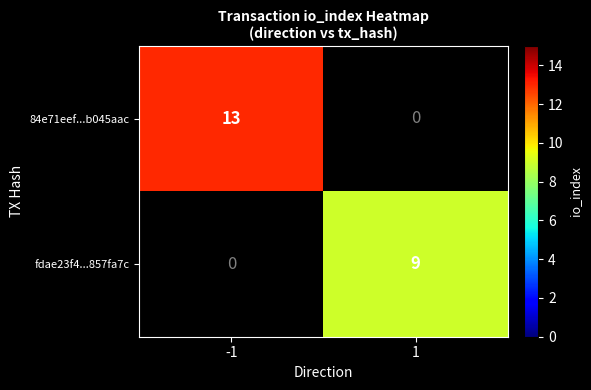

True or false: 84e71eef...b045aac has a value of 7.9 at -1.

False